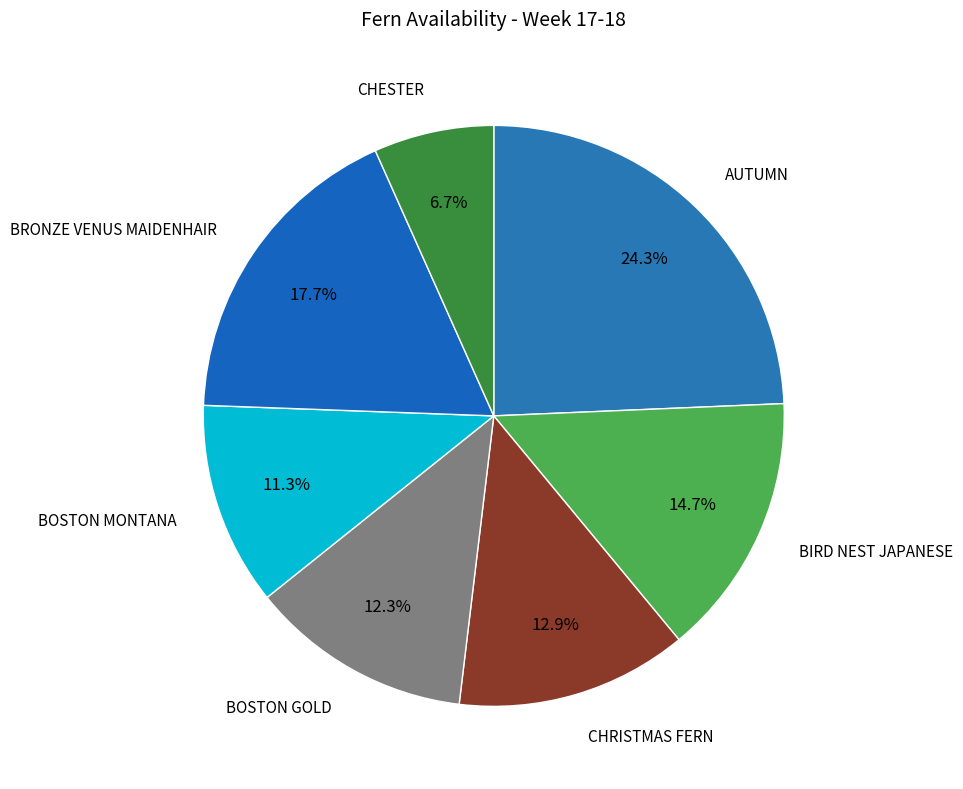

How many slices are in this pie chart?

7